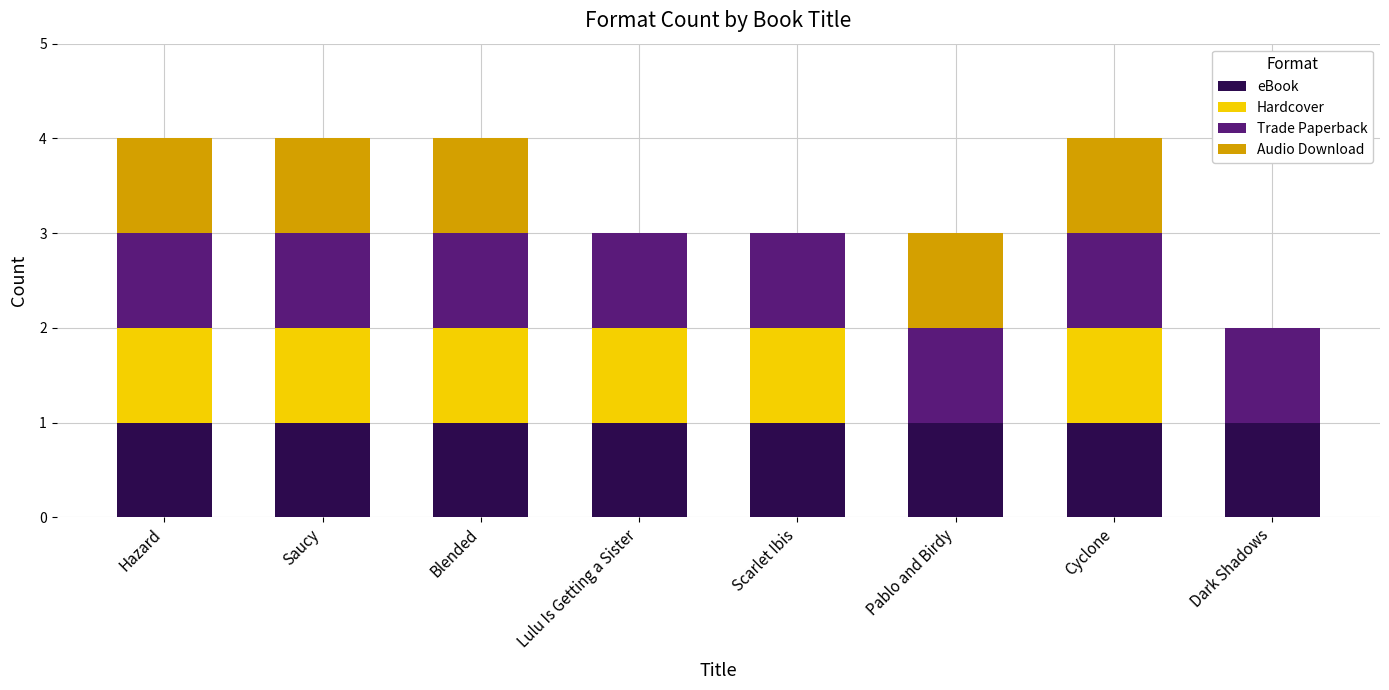

What is the sum of all eBook values?

8